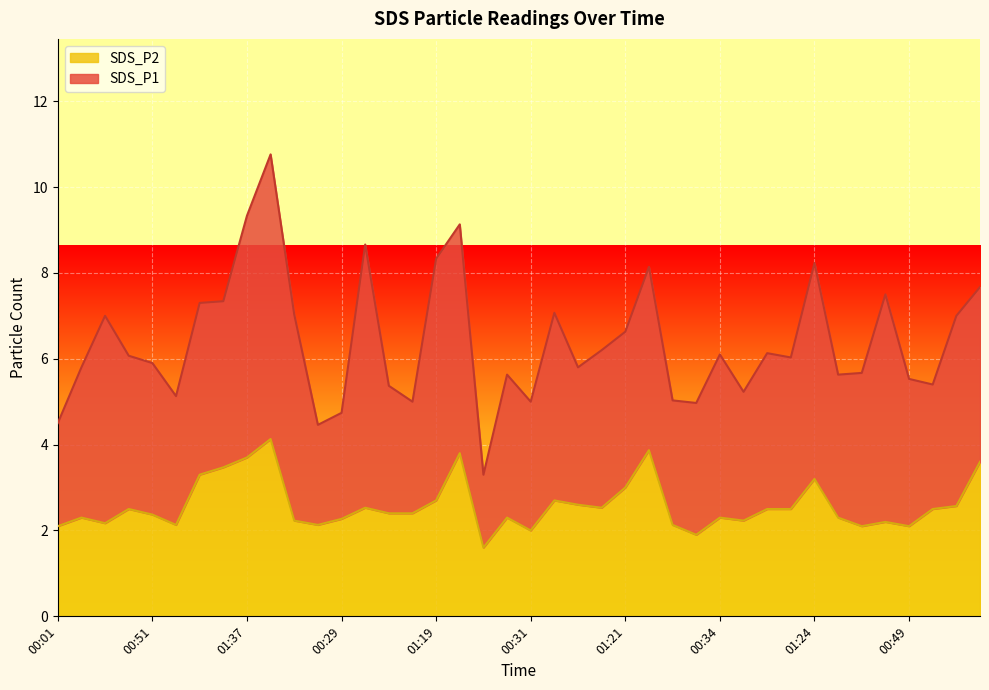

The value at 00:24 is 2.1. True or false?

True